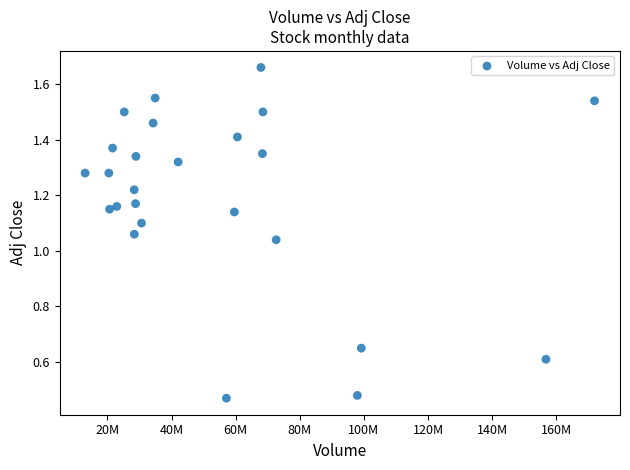

What is the range of X values (max minus min)?

158849400.0